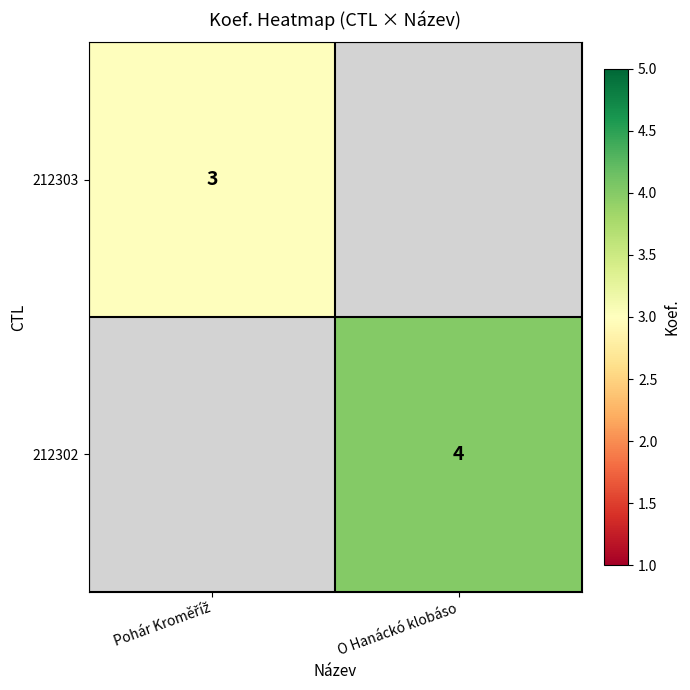

At how many categories does at least one series exceed 3?

1